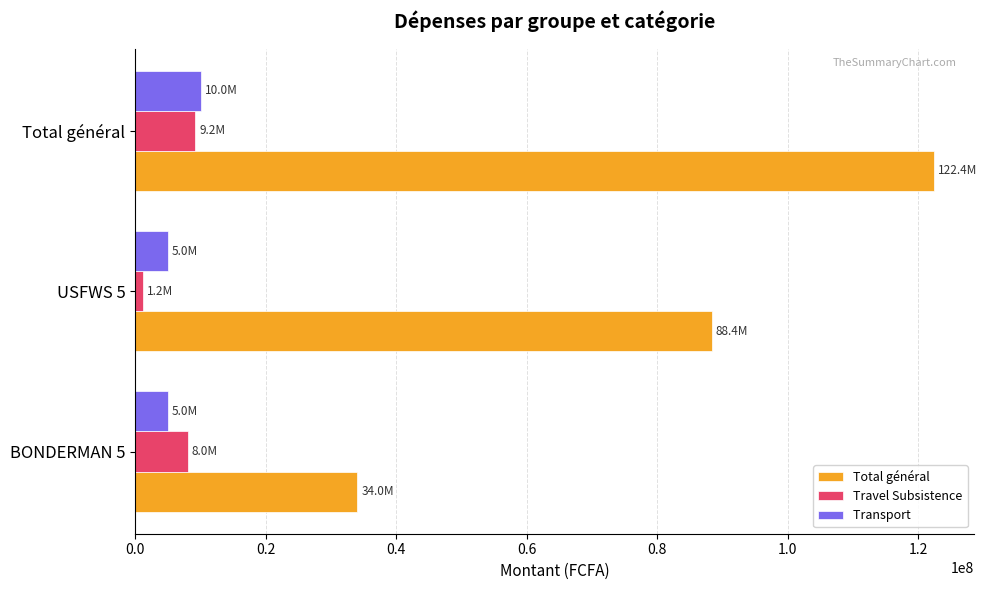

At which category is the sum across all series the highest?

Total général